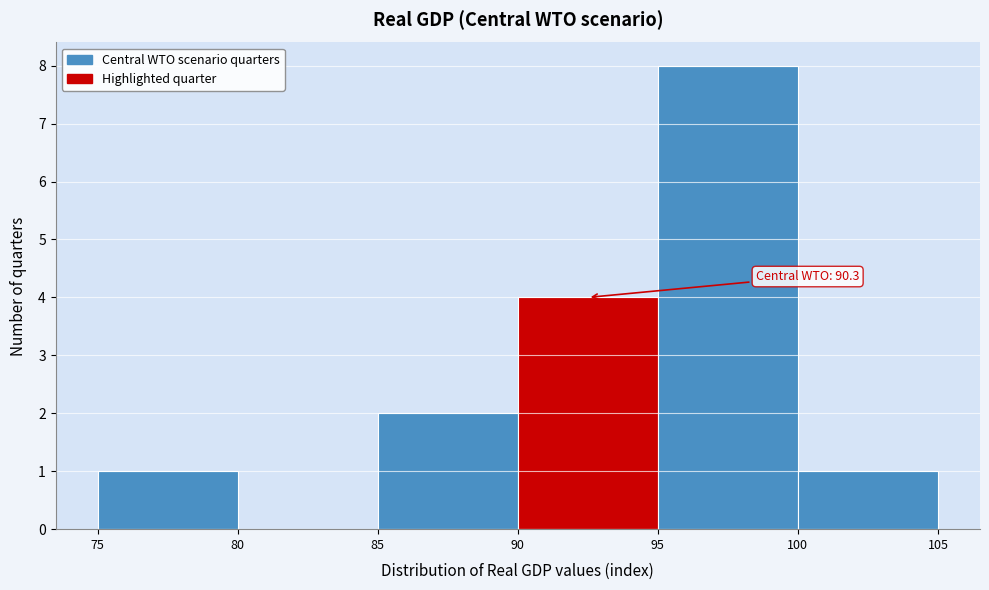

Over which range of the x-axis is the bar tallest?

95 to 100